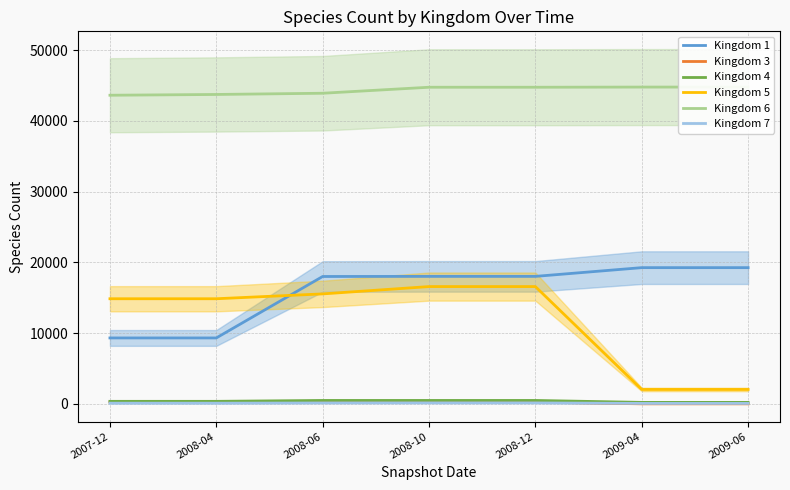

Reading left to right, what are all the values shown in this chart?

Kingdom 1: 9315	9315	18003	18019	18019	19254	19254
Kingdom 3: 237	237	237	240	240	1	1
Kingdom 4: 353	353	477	478	478	204	204
Kingdom 5: 14856	14856	15542	16577	16577	2032	2032
Kingdom 6: 43628	43737	43909	44758	44758	44781	44781
Kingdom 7: 90	90	121	127	127	58	58